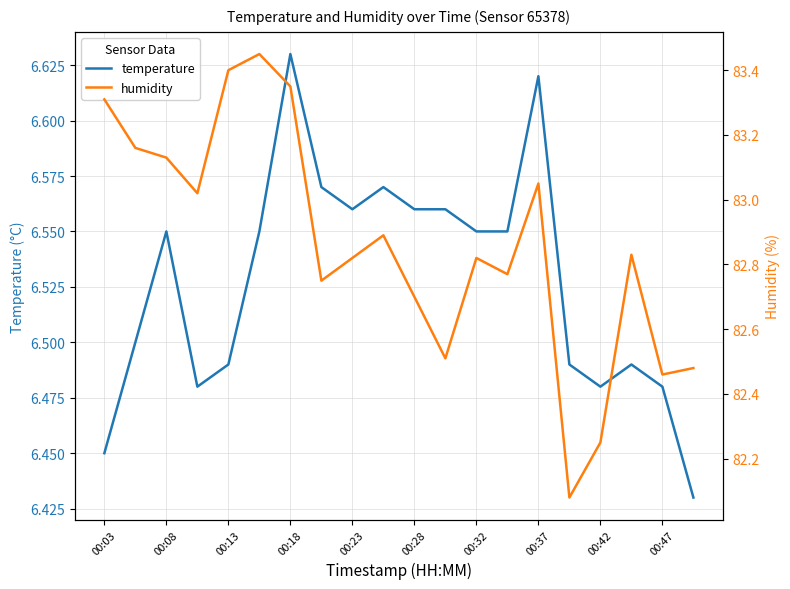

The temperature series shows 10.9 at 00:42. True or false?

False